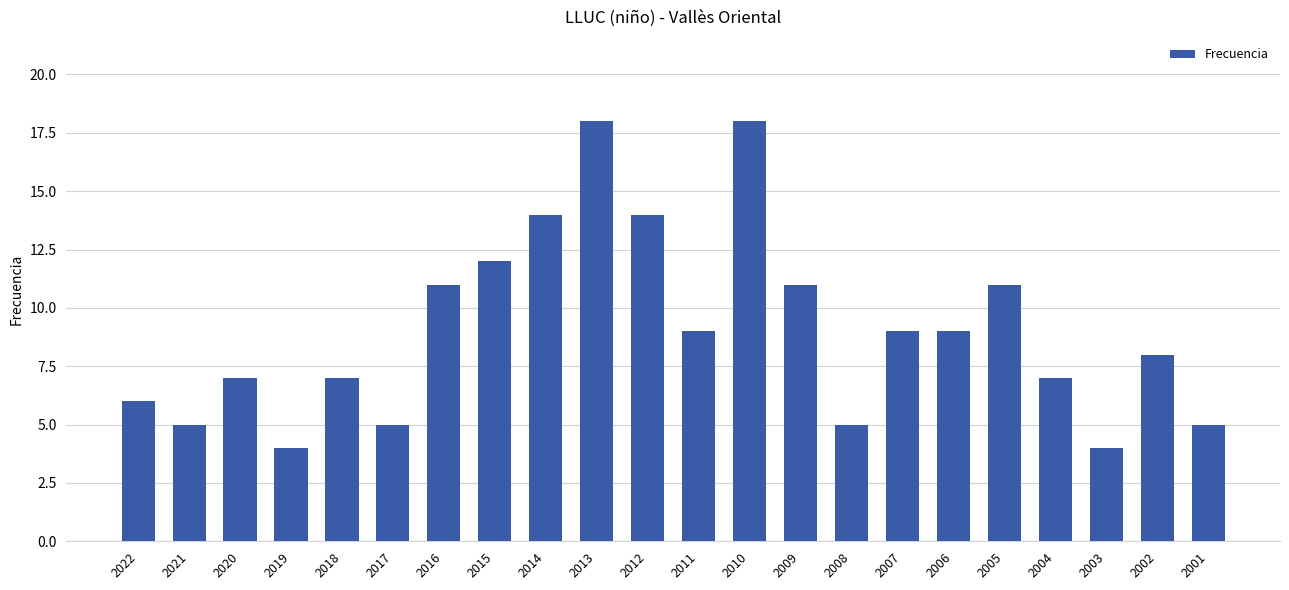

What is the smallest value displayed?

4